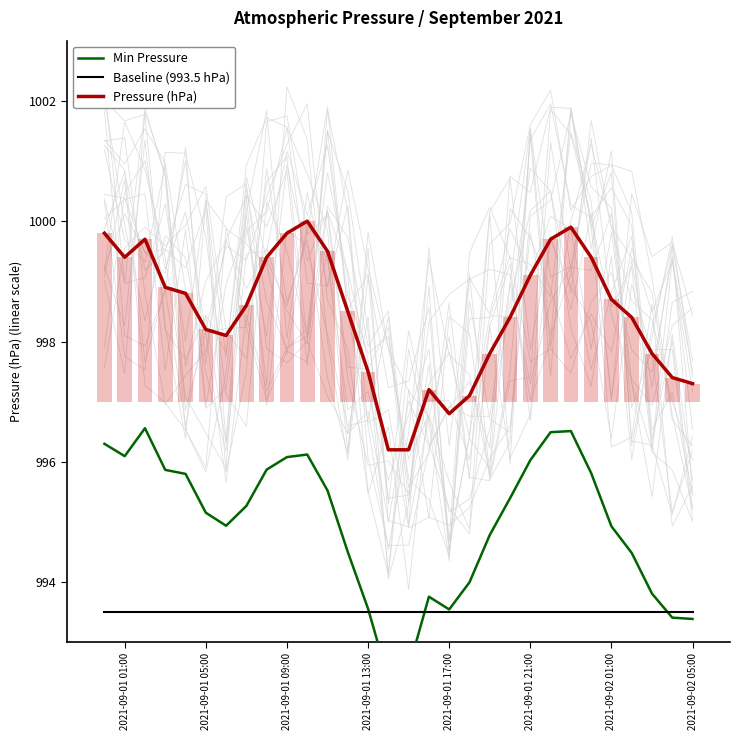

The value of Baseline (993.5 hPa) at 15 is 465.7. True or false?

False